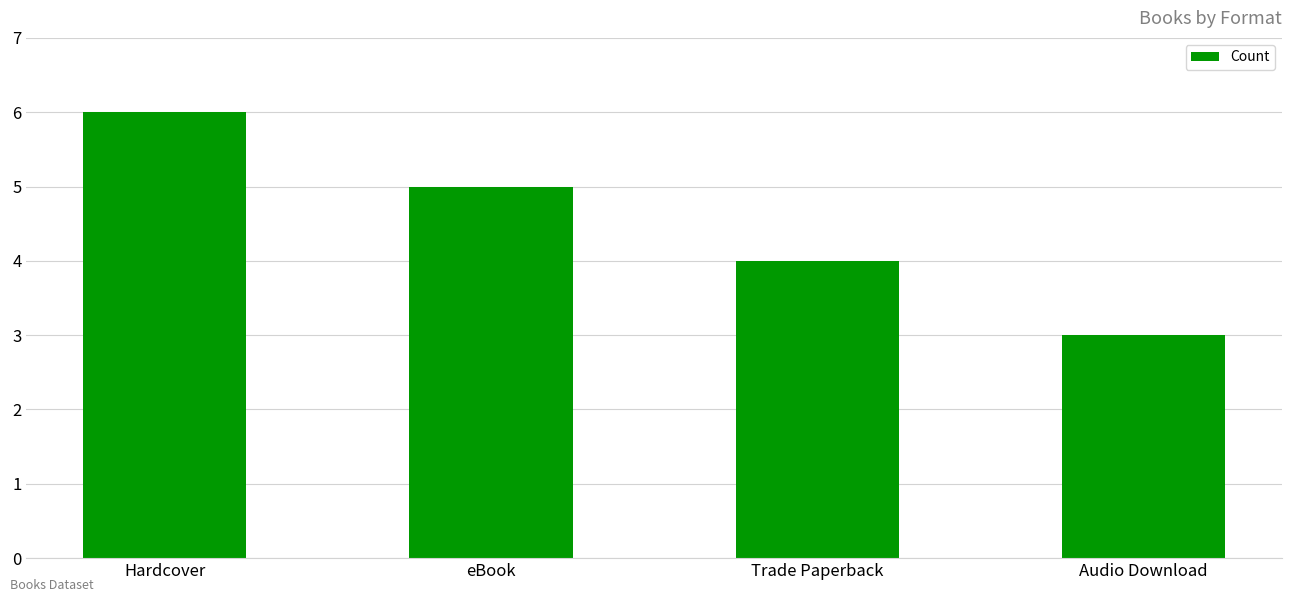

Which label corresponds to the largest value in the chart?

Hardcover